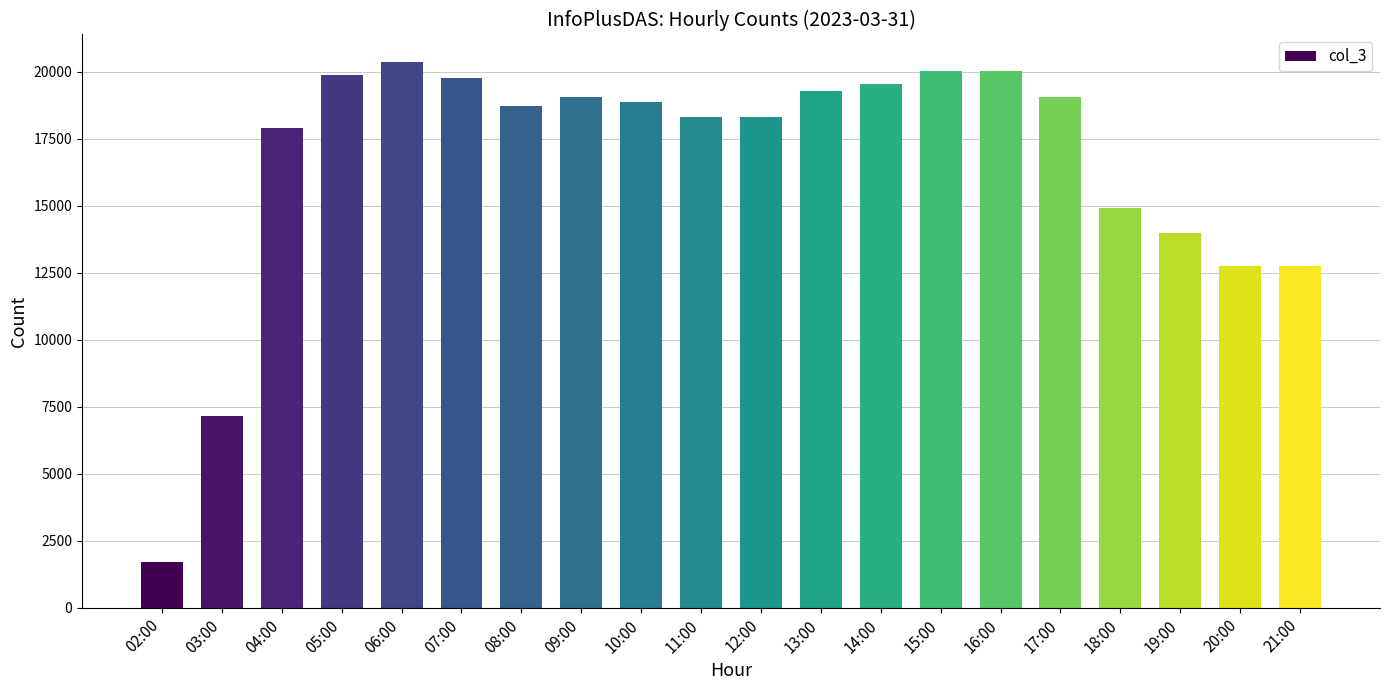

What is the ratio of the value at 06:00 to the value at 13:00?

1.1